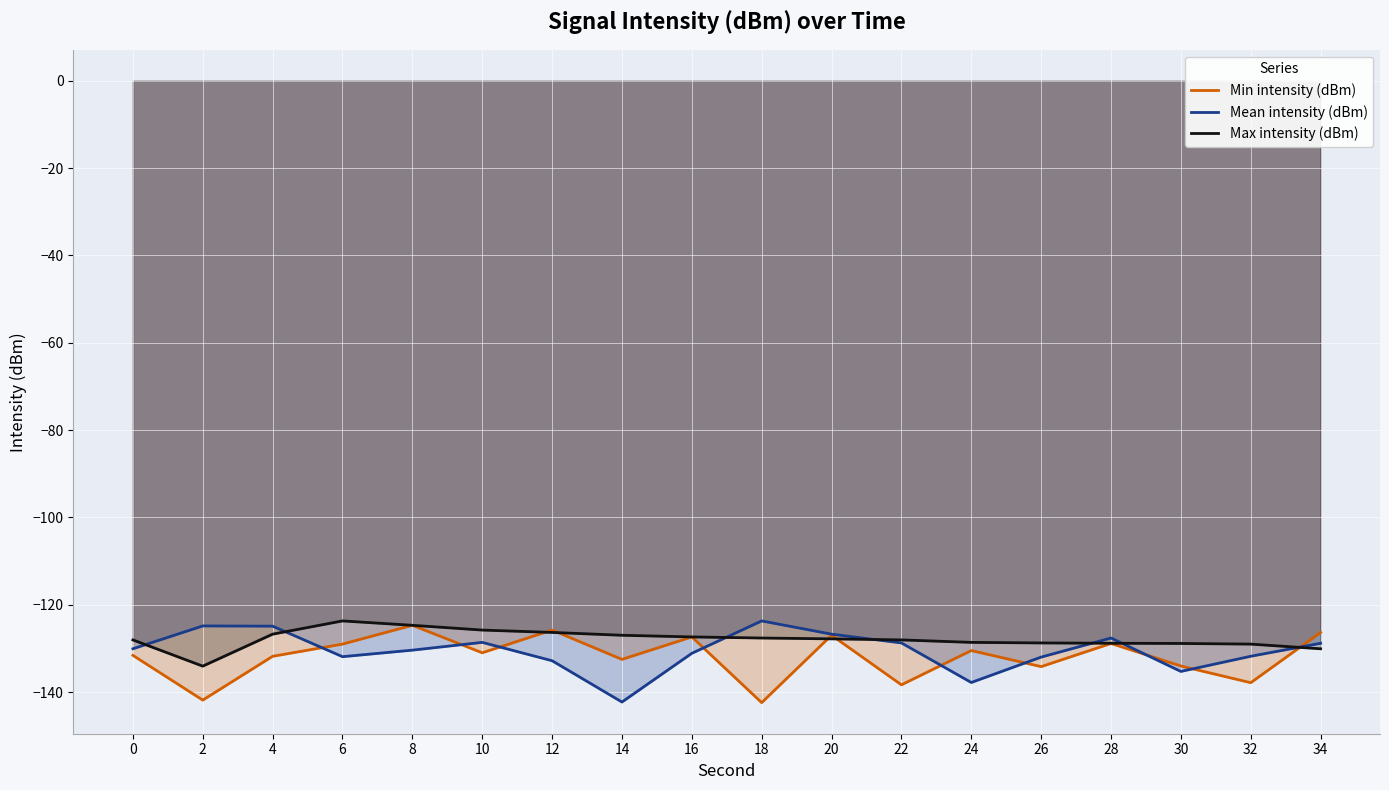

What is the lowest value of the Max intensity (dBm) series?

-134.0